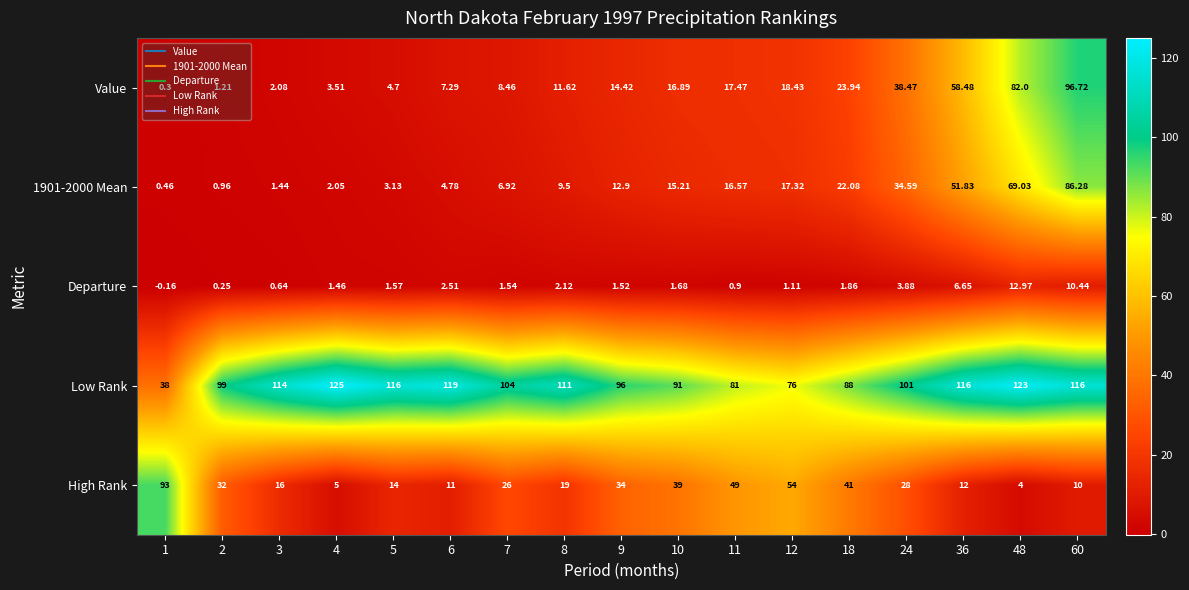

Which series has the largest range (max minus min)?

Value